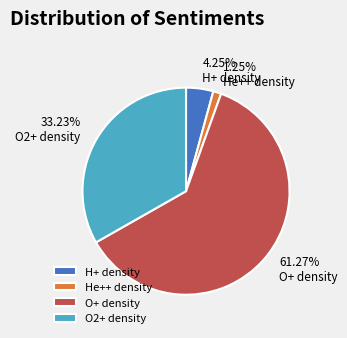

Is the sum of H+ density and He++ density greater than half?

No